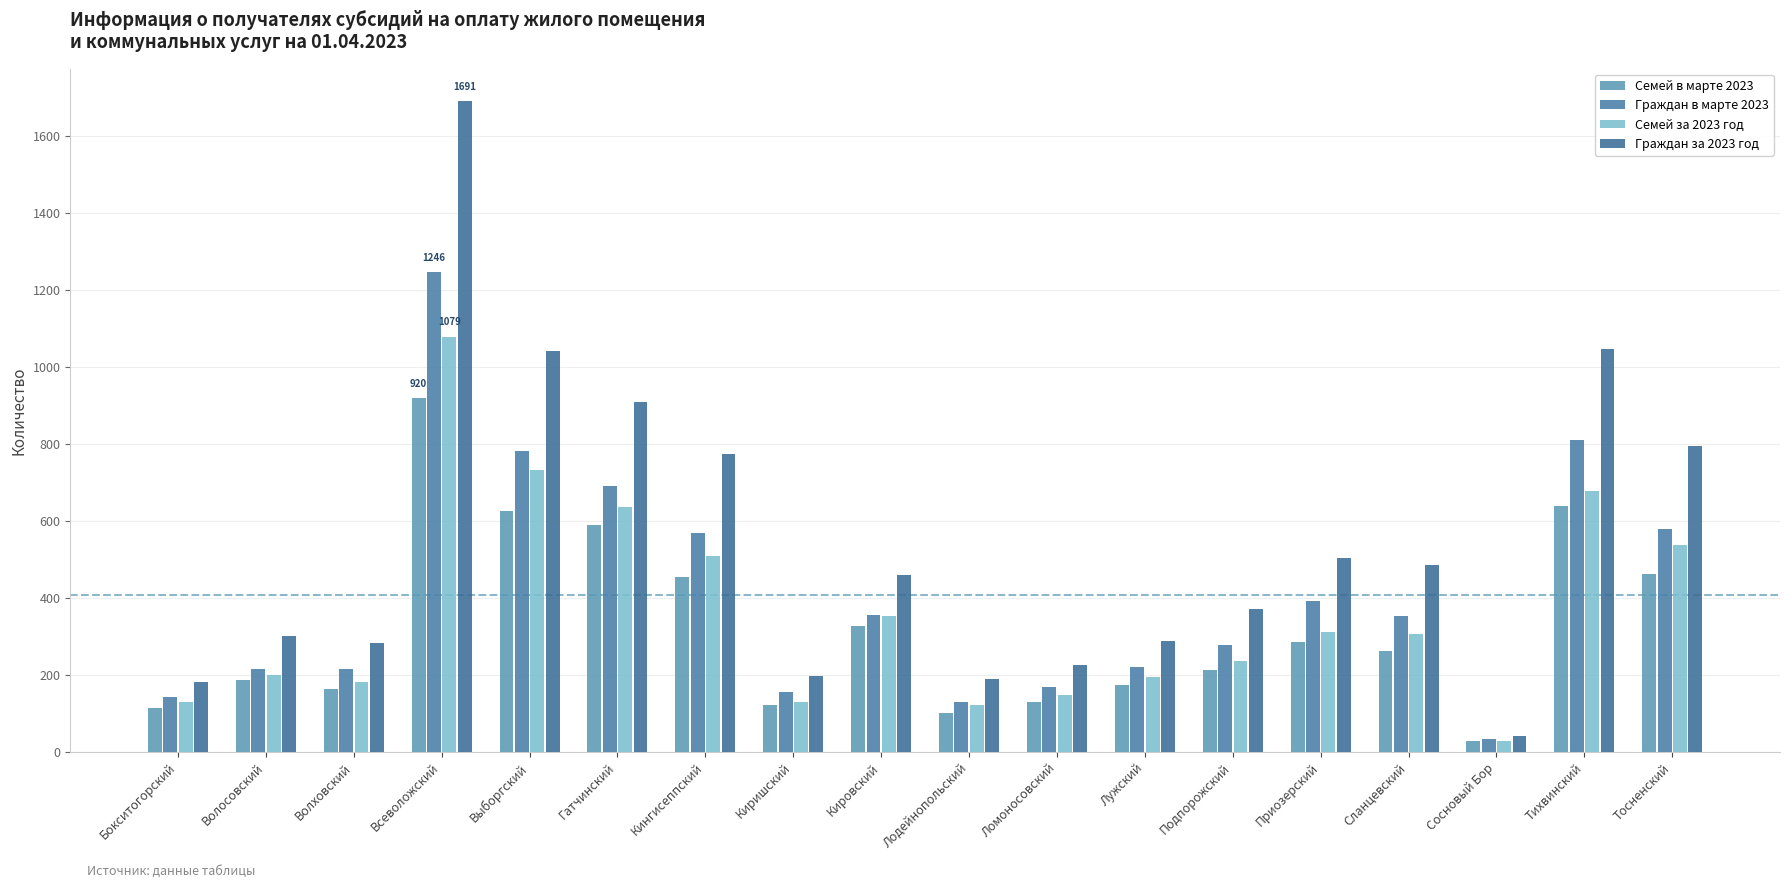

Count the number of data series in this chart.

4